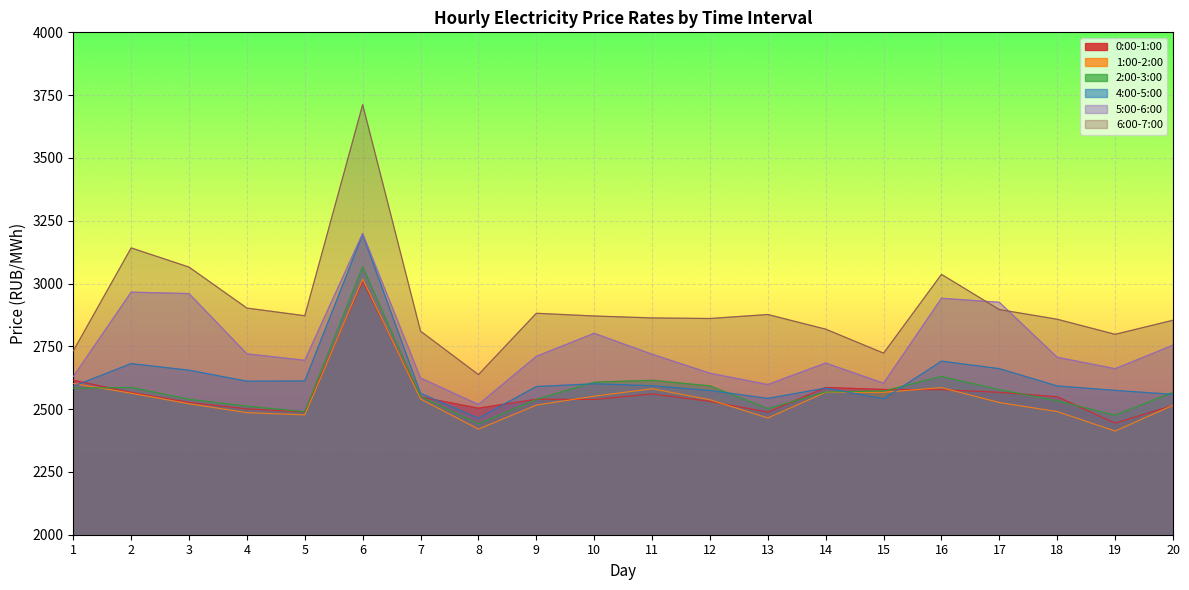

What is the sum of the 6:00-7:00 values at 4 and 10?

5773.0